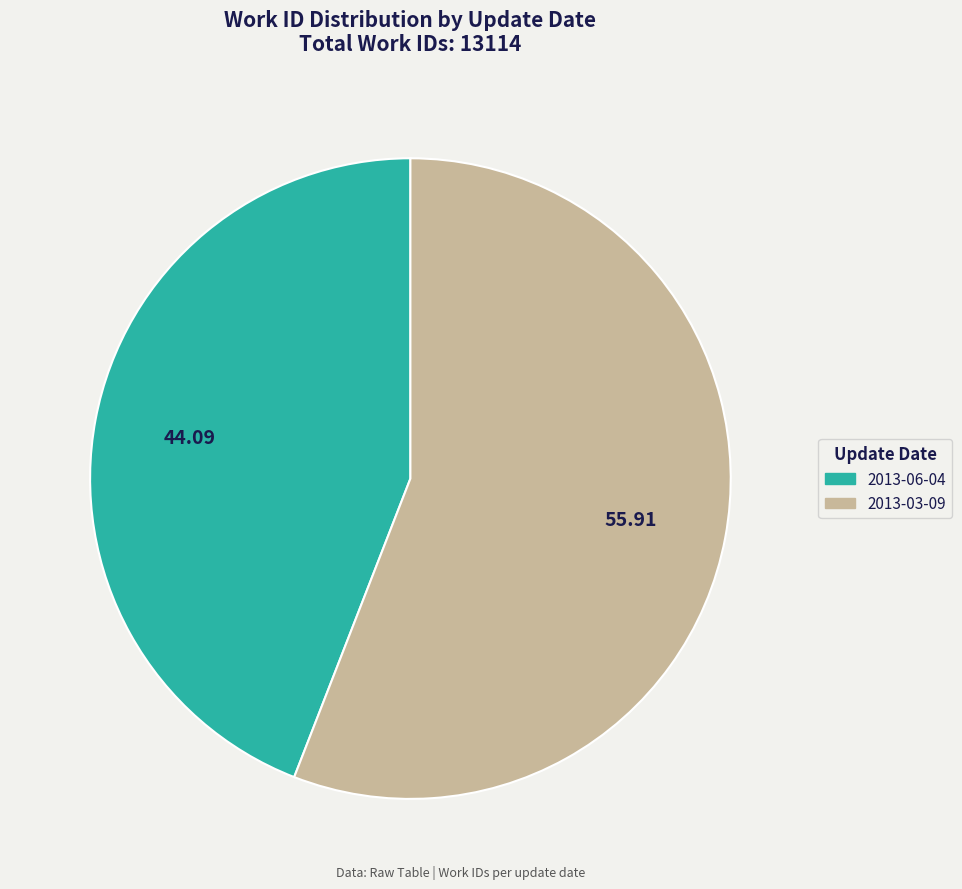

Is there a majority slice in this chart?

Yes